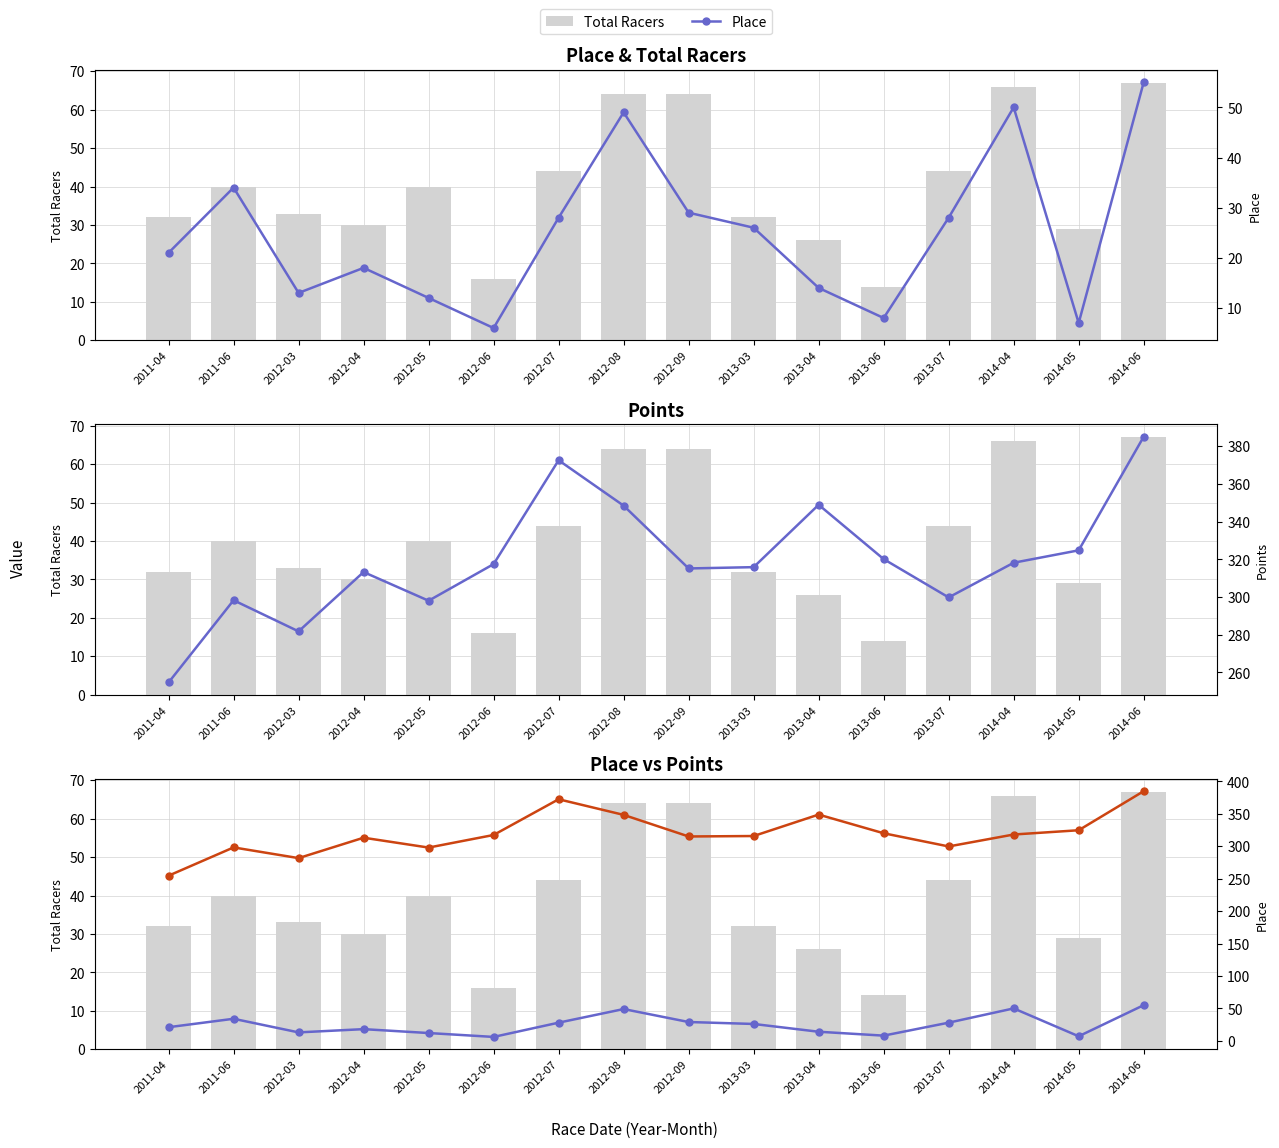

Is the value of Place at 2012-08 greater than the value of Points at 2013-03?

No